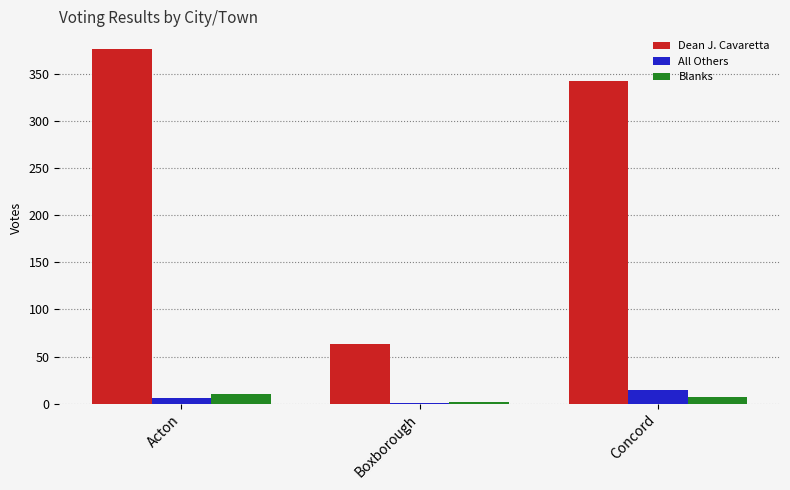

At which label does All Others reach its peak?

Concord